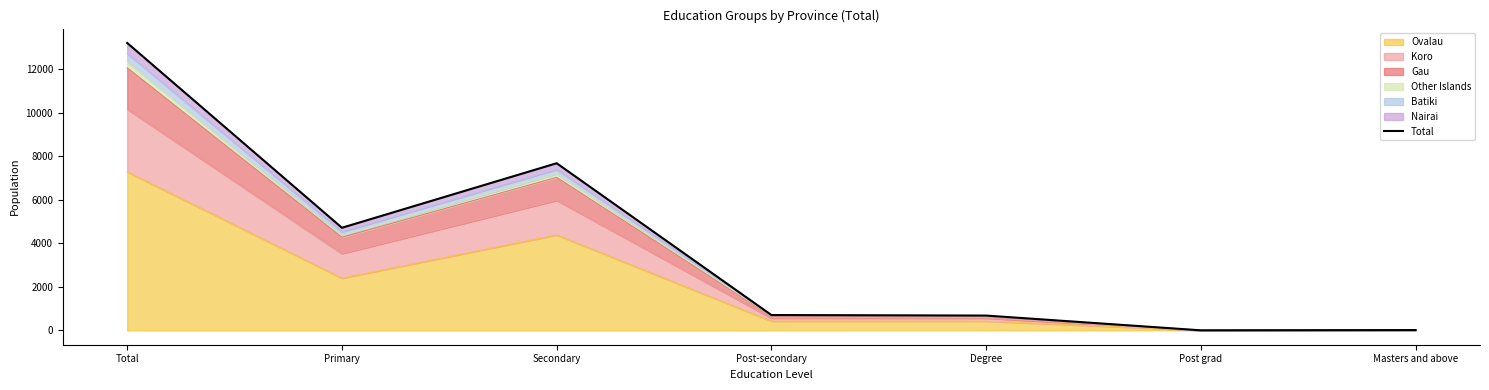

Rank the categories by value from lowest to highest.

Post grad, Masters and above, Degree, Post-secondary, Primary, Secondary, Total